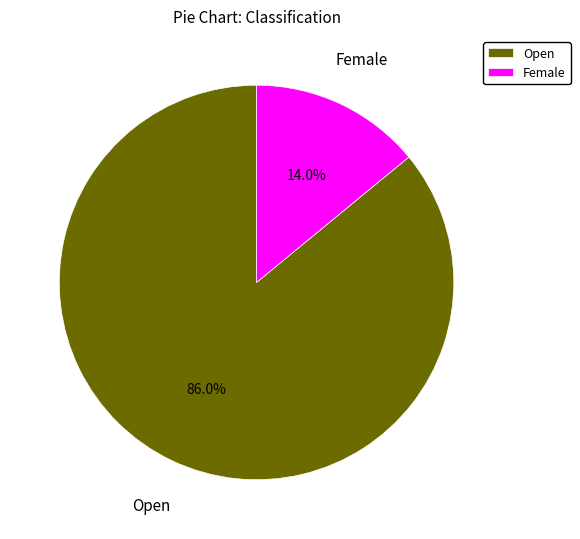

Is it true that Female is 14% of the pie?

True